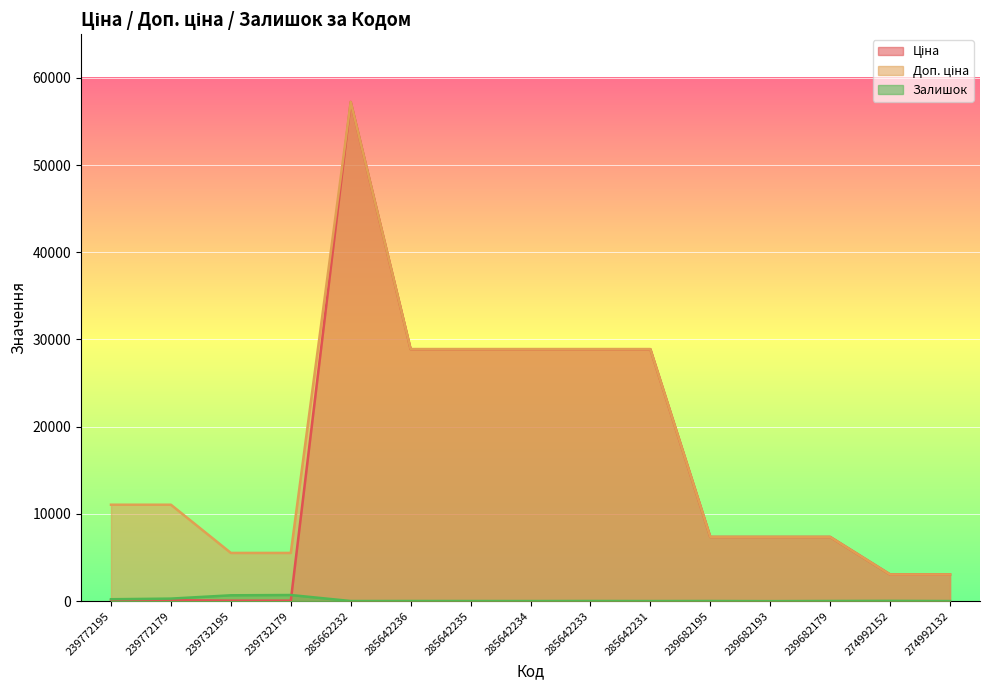

True or false: Залишок and Доп. ціна cross at least once.

False